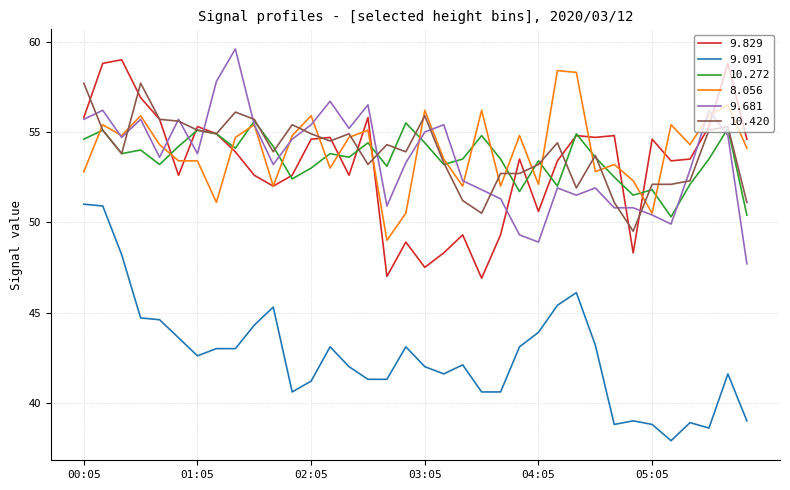

What is the difference between the maximum and second lowest values in the 9.829 series?

12.0